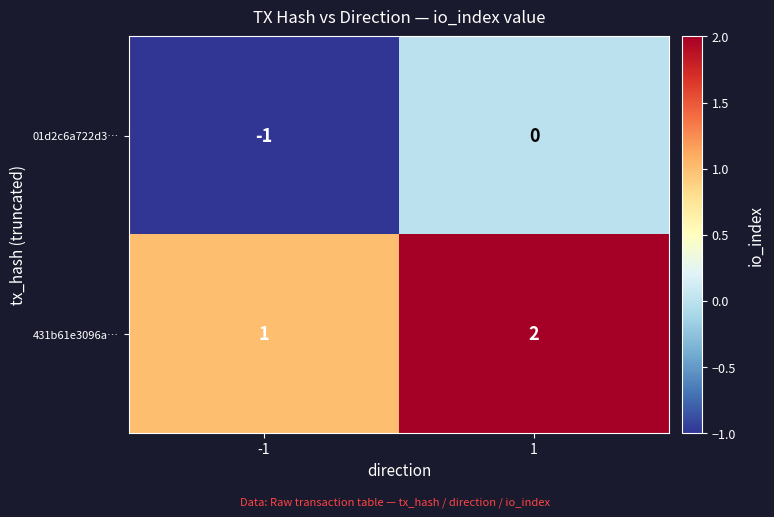

What is the sum of all 431b61e3096a… values?

3